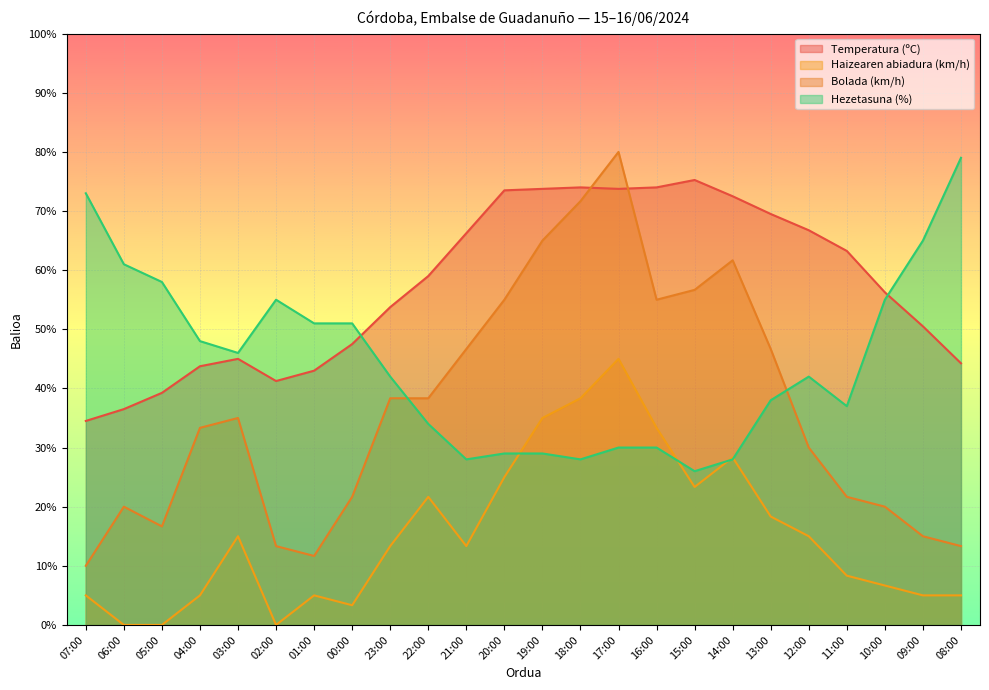

Rank the series by their average value, from lowest to highest.

Haizearen abiadura (km/h), Bolada (km/h), Hezetasuna (%), Temperatura (ºC)